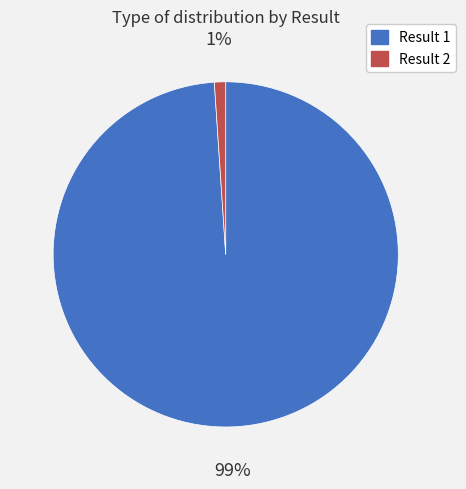

Is there a majority slice in this chart?

Yes